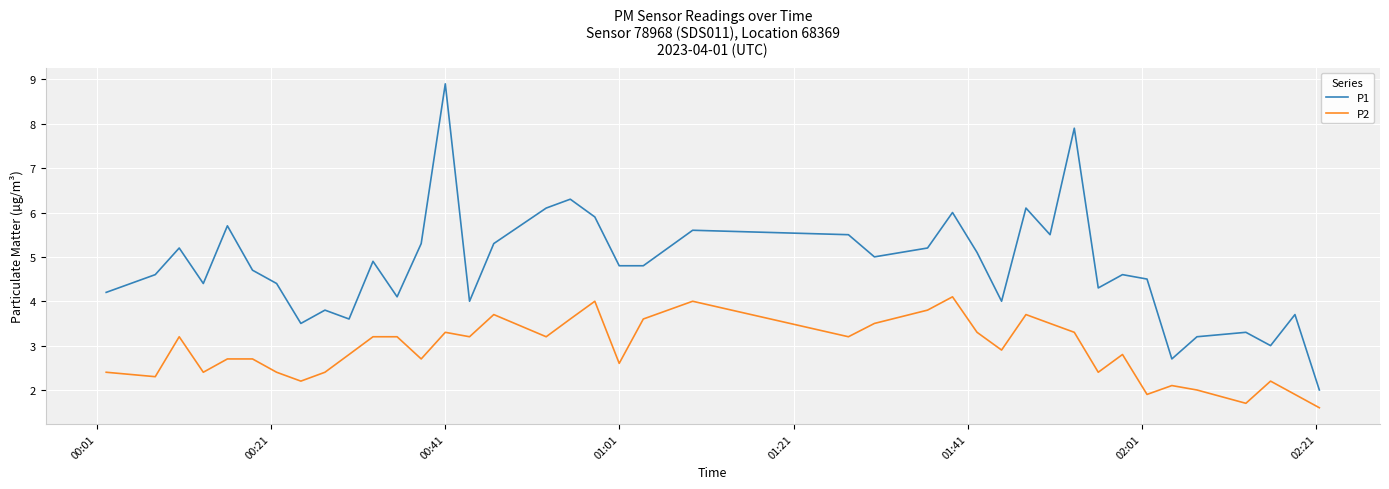

True or false: P2 and P1 intersect in this chart.

False